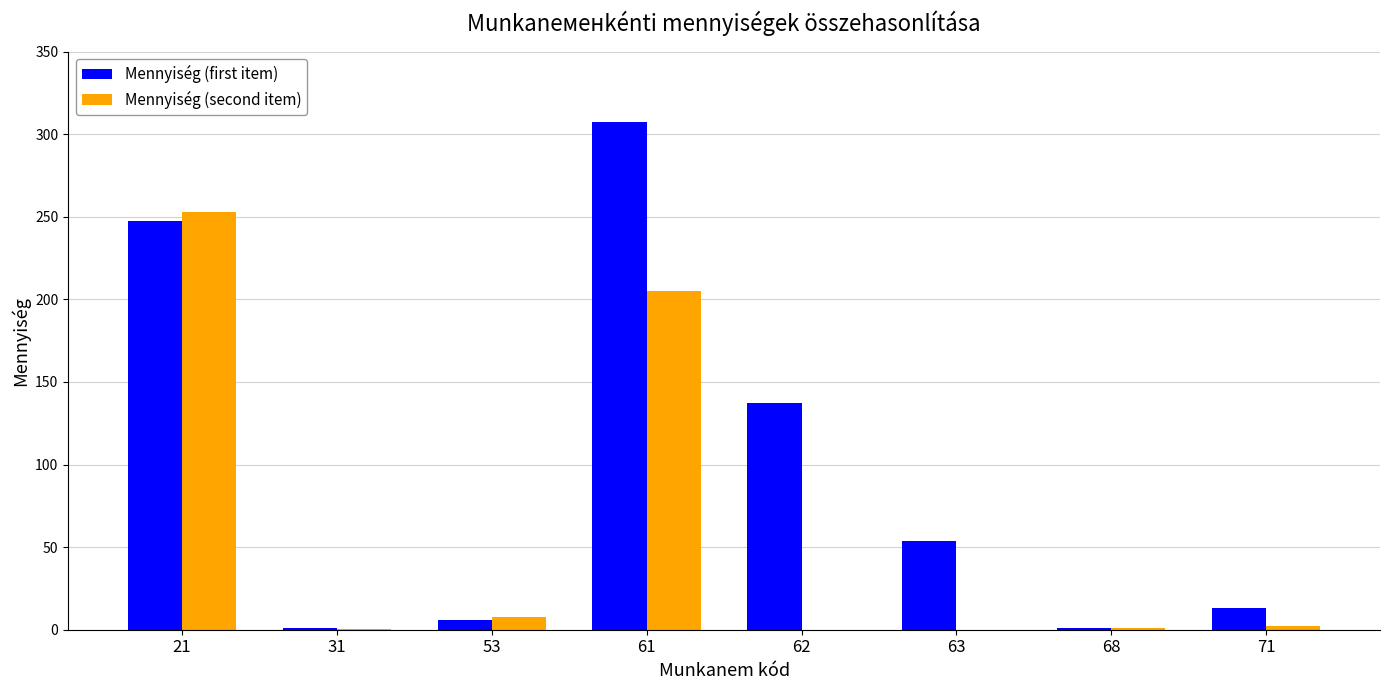

Where does the Mennyiség (second item) series first go above 2?

21